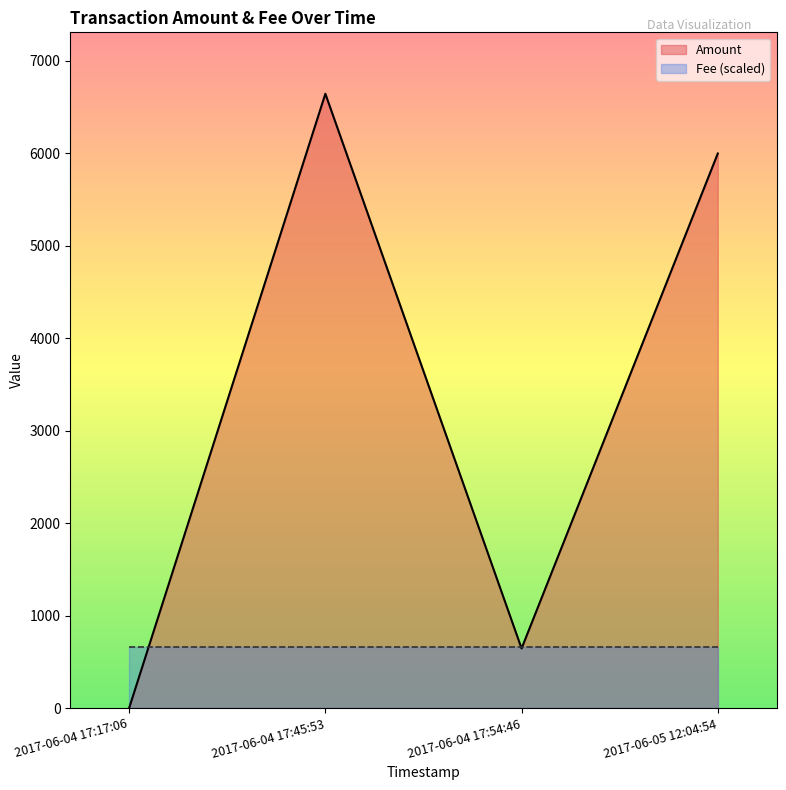

How many interior local peaks does the Amount series have?

1